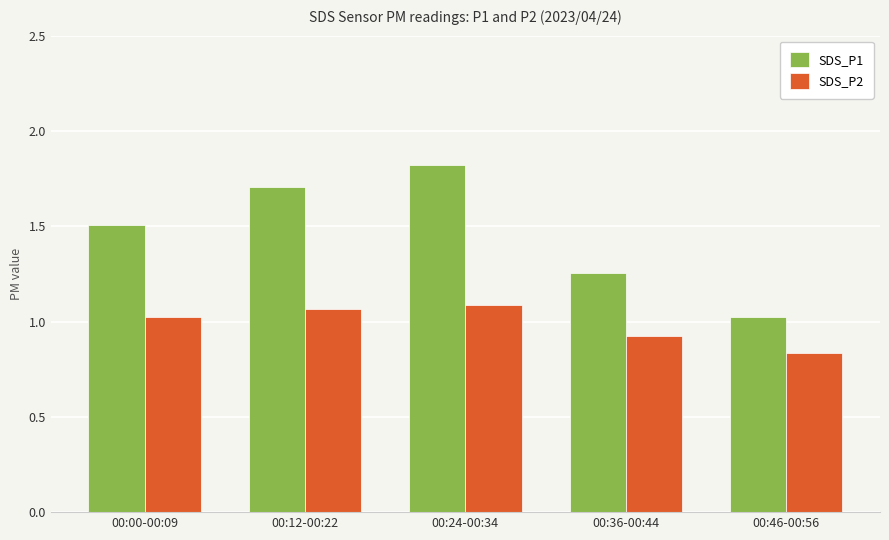

What position from the left is 00:24-00:34?

3